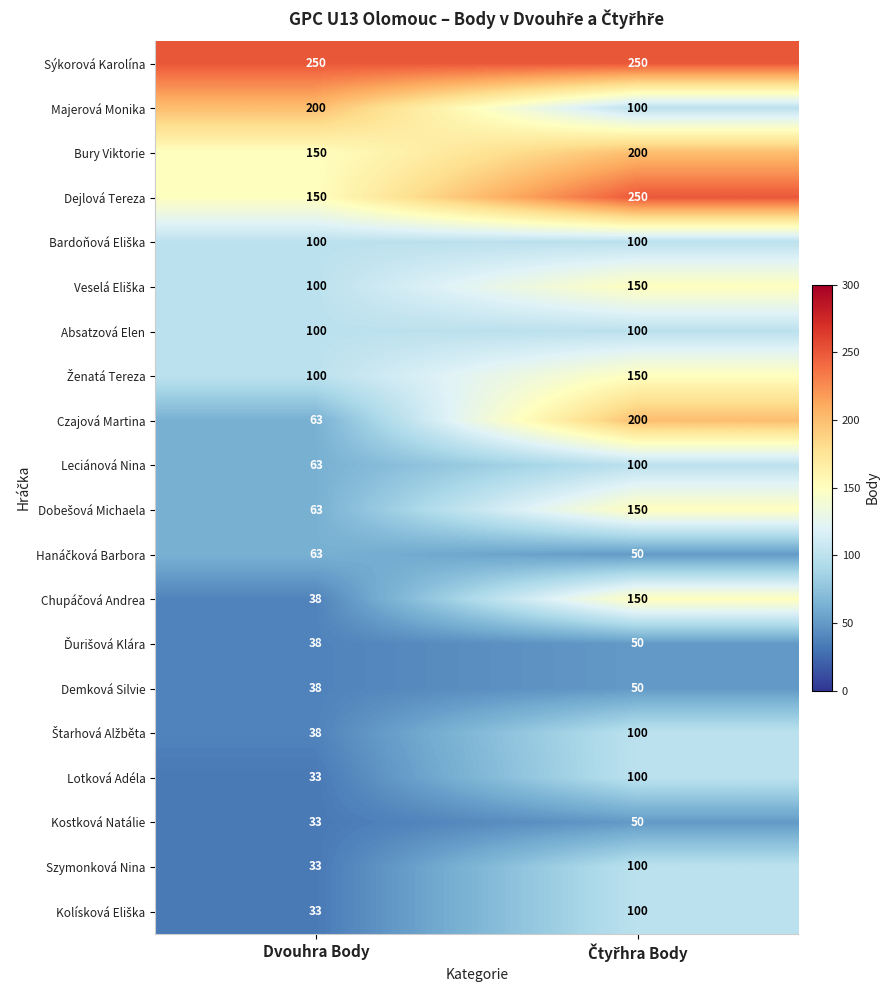

The Szymonková Nina series shows 21 at Dvouhra Body. True or false?

False